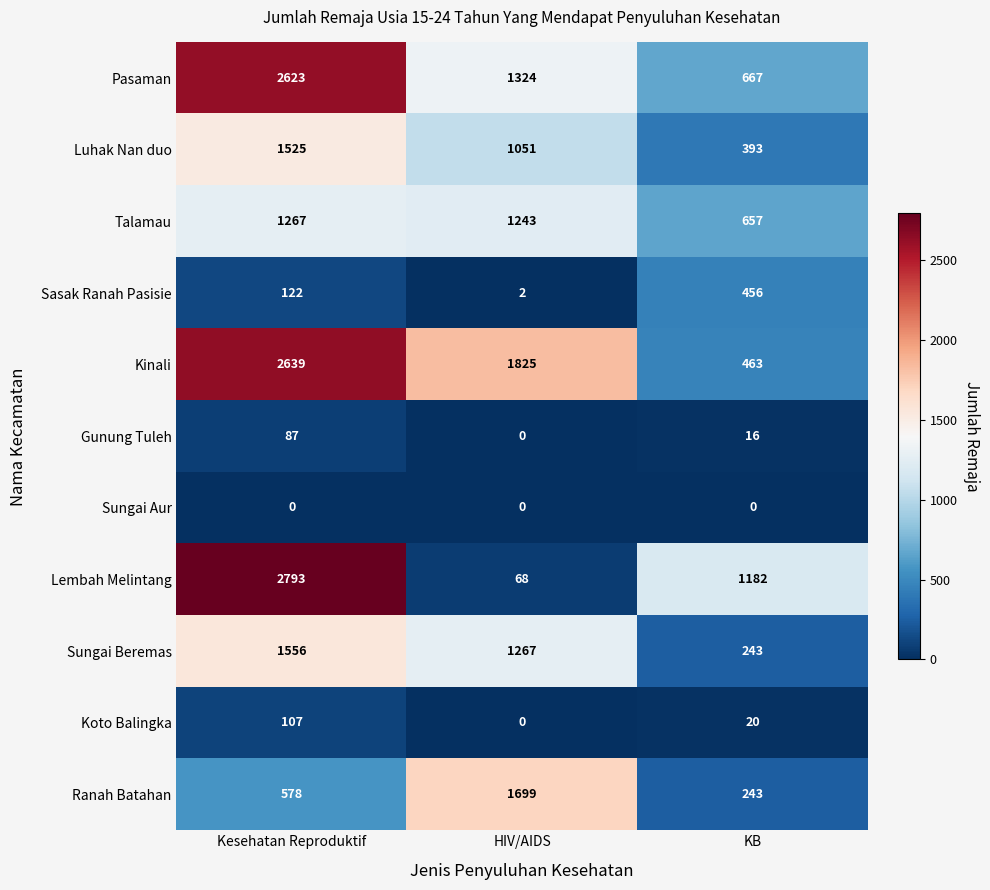

Count the number of categories in the chart.

3